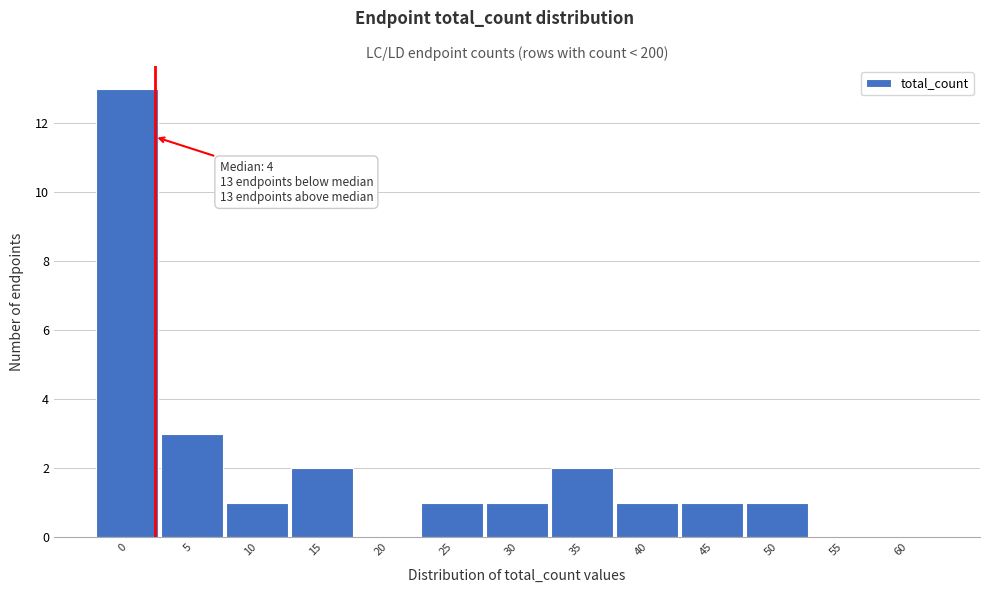

Reading left to right, extract all data points from this chart.

0=13	5=3	10=1	15=2	20=0	25=1	30=1	35=2	40=1	45=1	50=1	55=0	60=0